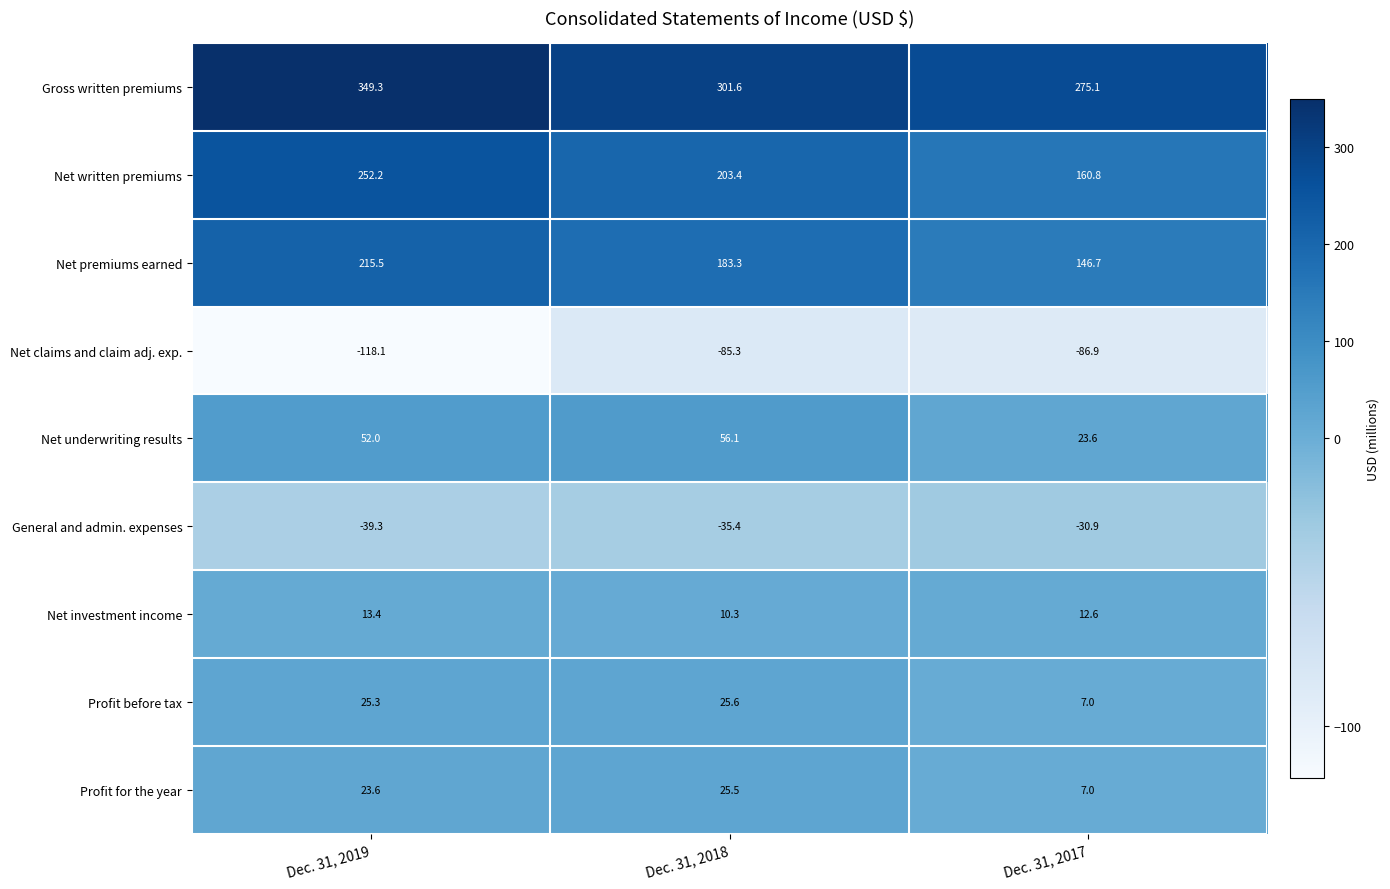

Where is Net claims and claim adj. exp. nearest to the value -101?

Dec. 31, 2017